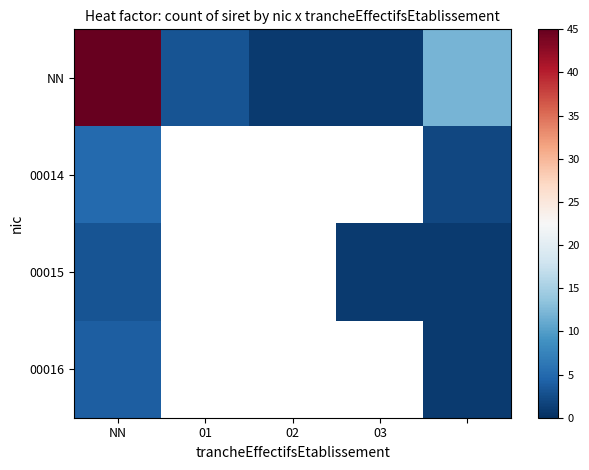

At which category is the sum across all series the highest?

NN